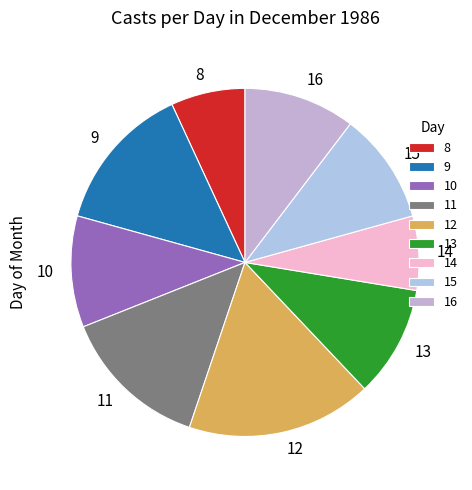

Combined, do 15 and 8 account for over 50%?

No